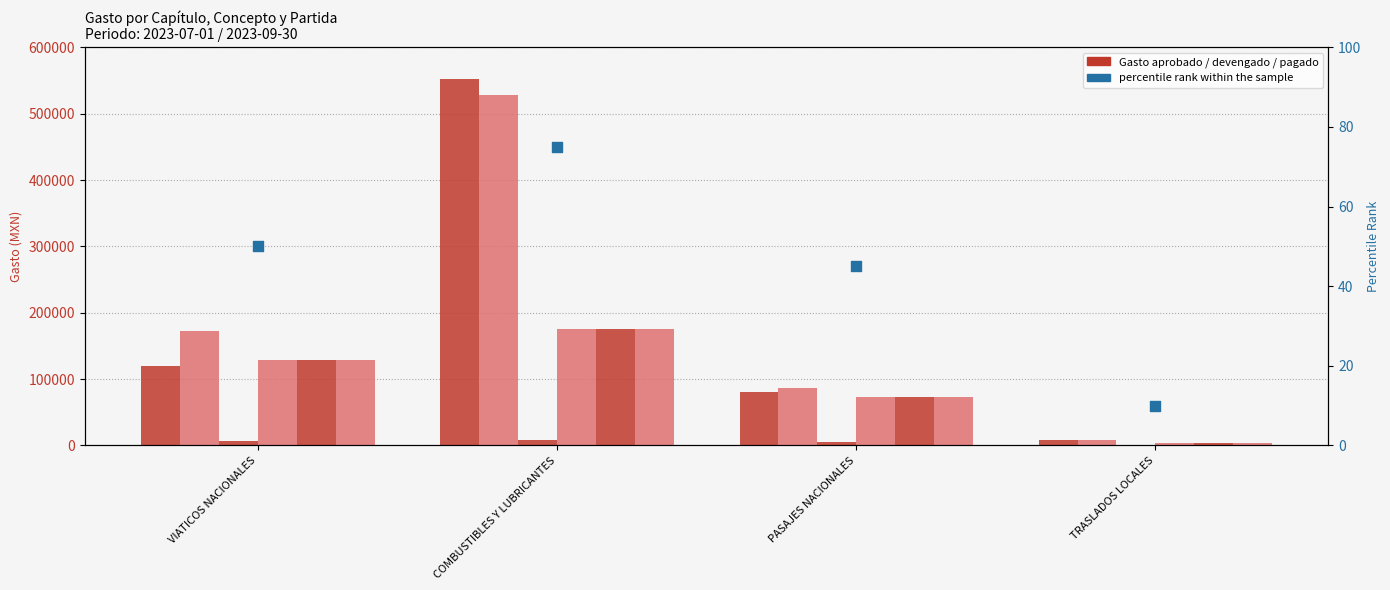

Which series has the largest Y range (max minus min)?

Gasto aprobado